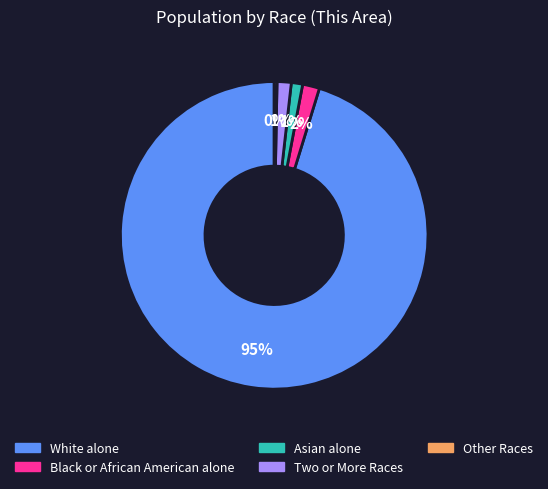

Count the number of slices in the pie.

5